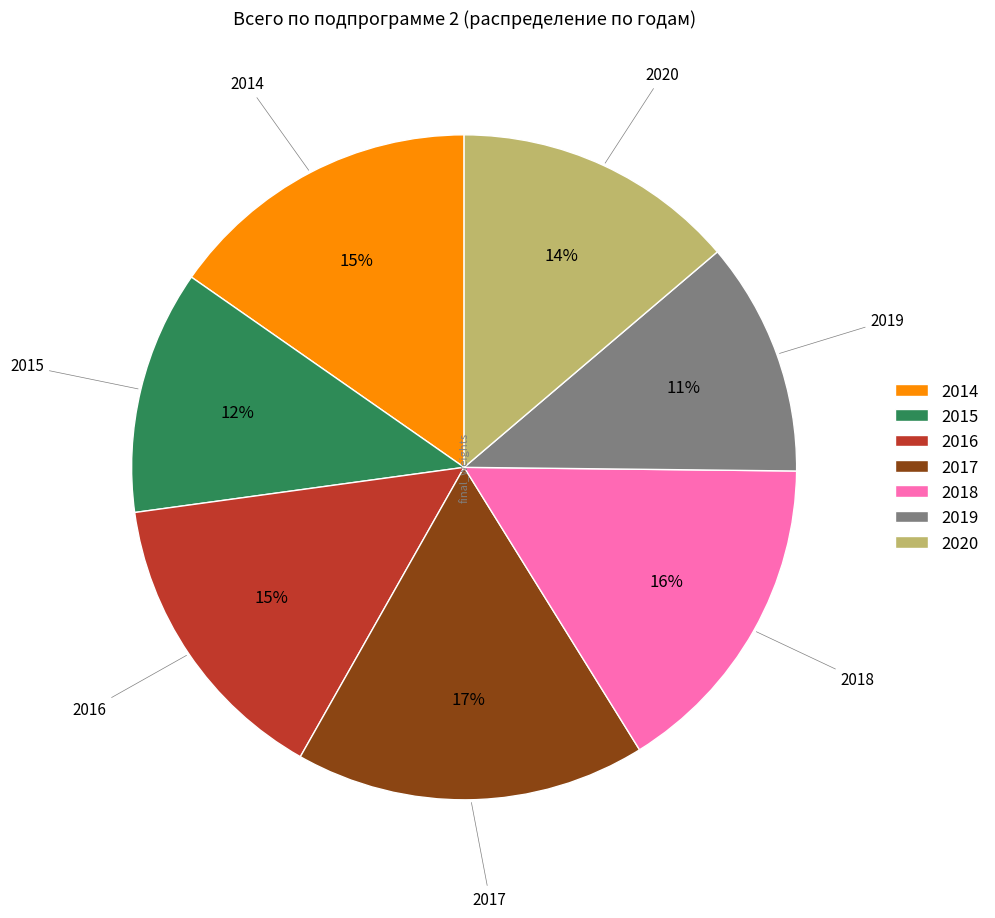

Is the sum of 2020 and 2016 greater than half?

No